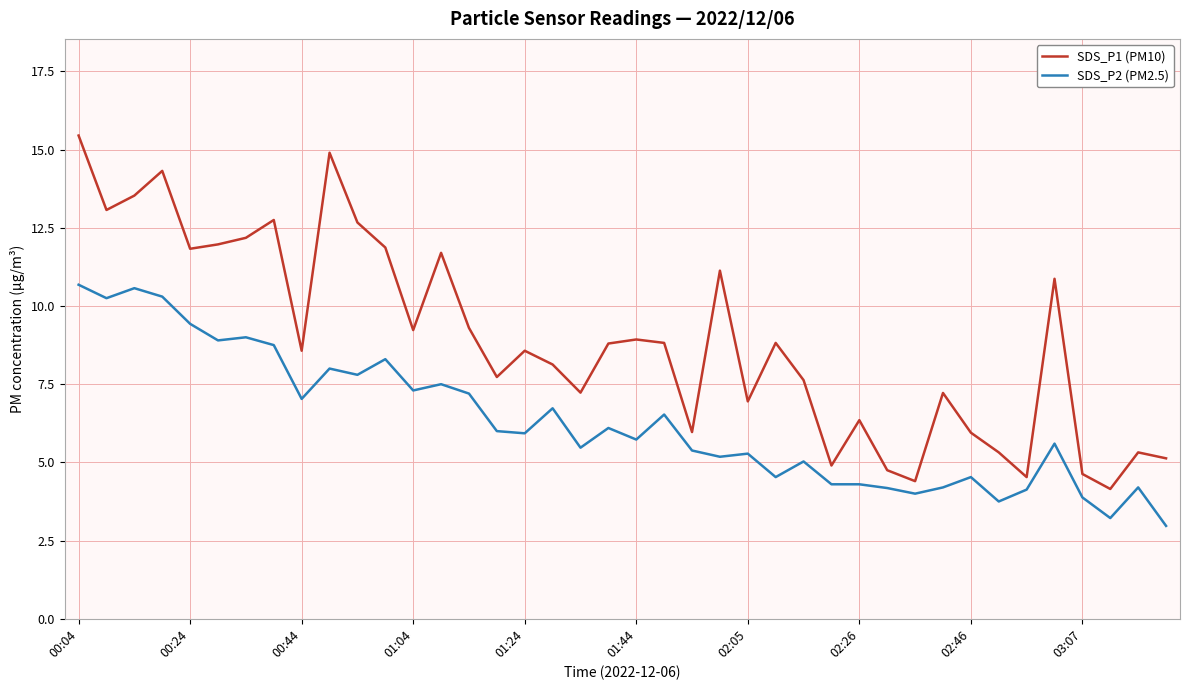

Which series has the widest spread of values?

SDS_P1 (PM10)